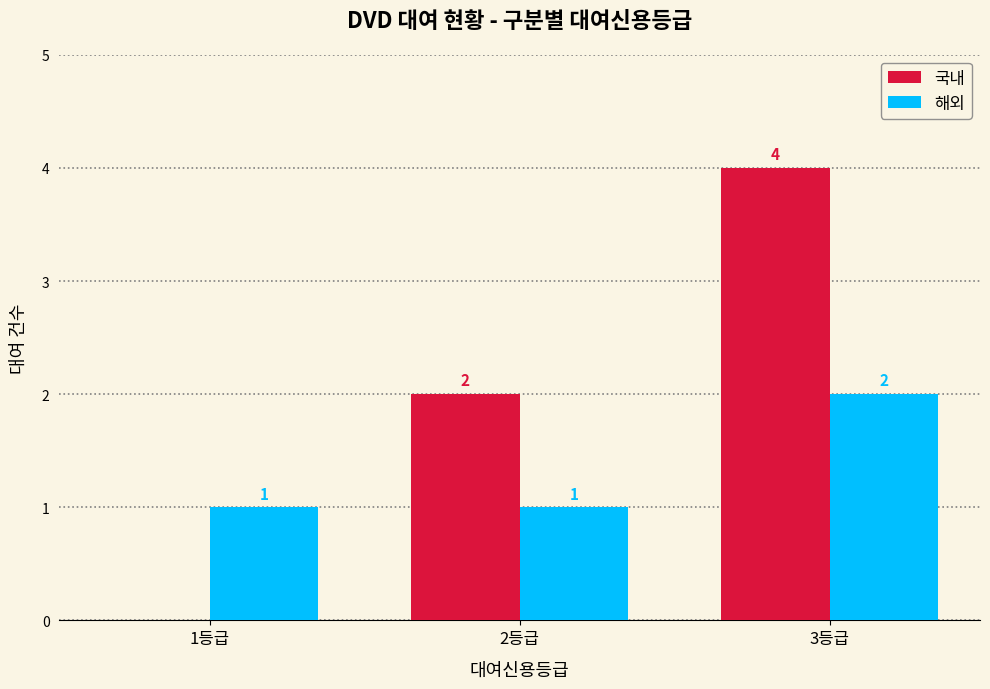

Which category has the highest value in the 해외 series?

3등급